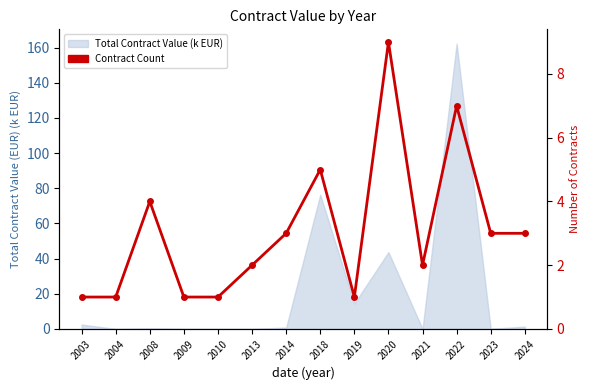

List the labels in order of value, largest first.

2020, 2022, 2018, 2008, 2014, 2023, 2024, 2013, 2021, 2003, 2004, 2009, 2010, 2019